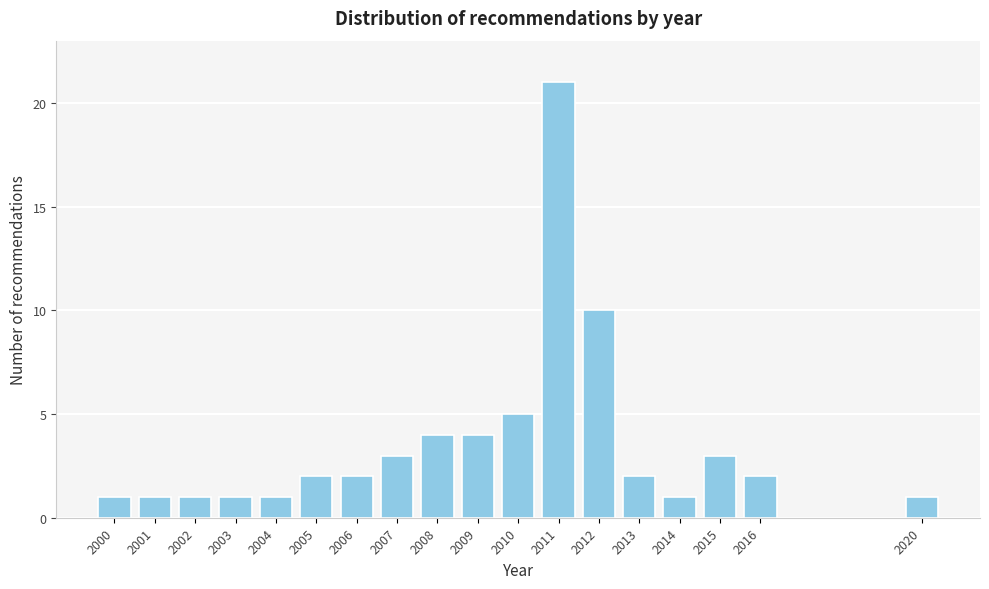

Reading right to left, what are all the values shown in this chart?

1	2	3	1	2	10	21	5	4	4	3	2	2	1	1	1	1	1